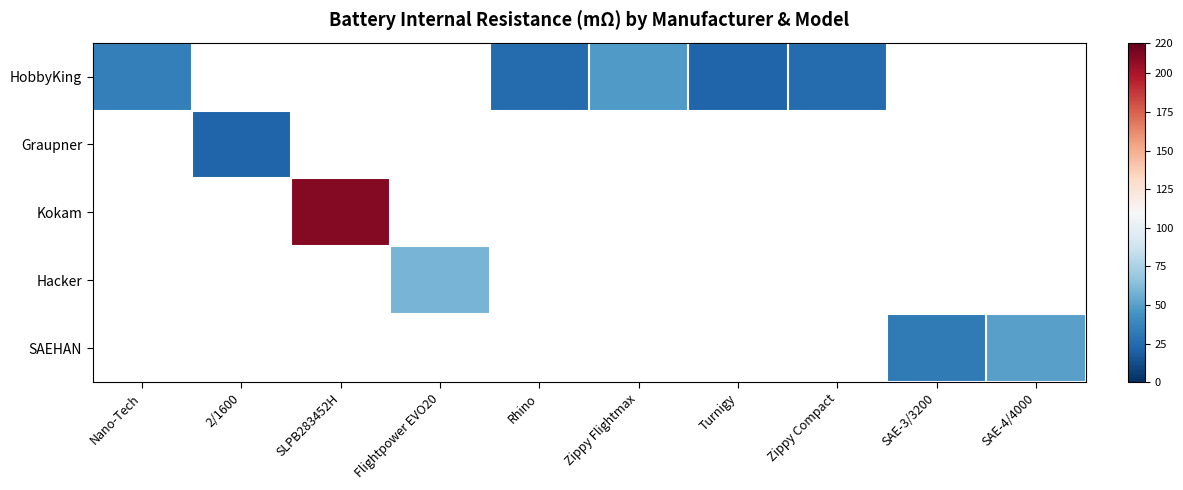

Which label corresponds to the smallest value in the chart?

Turnigy